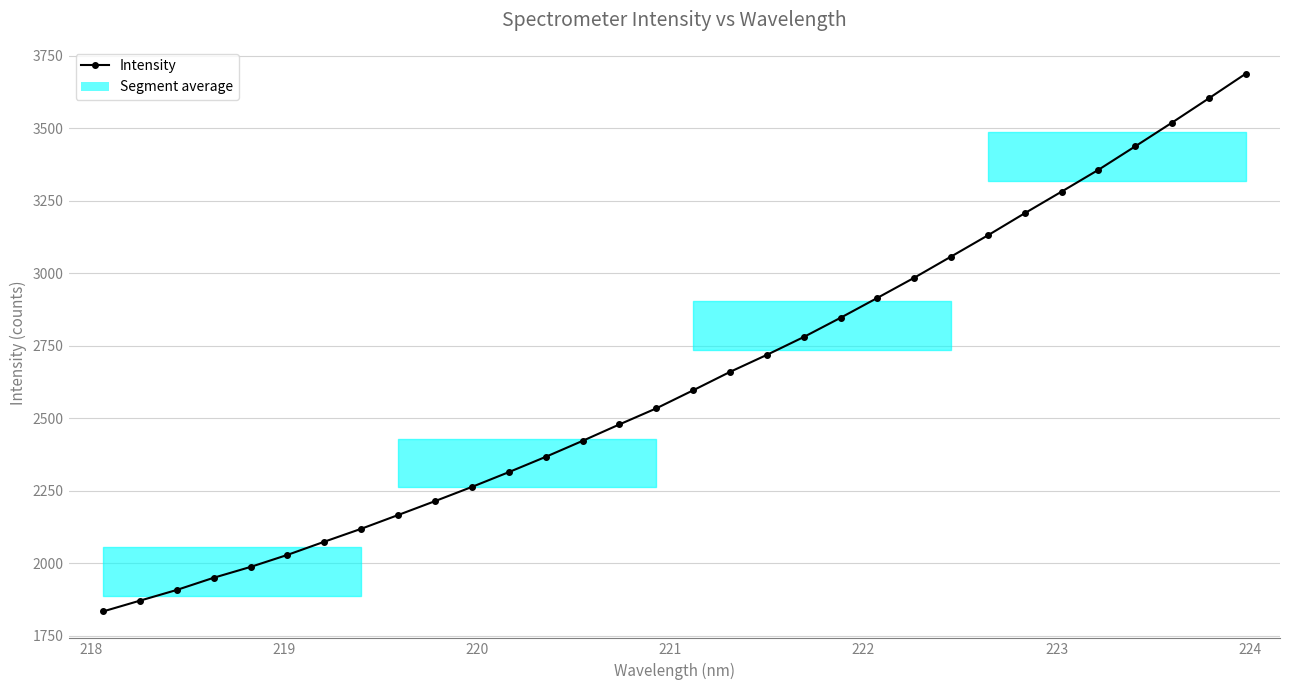

True or false: the data has more than 2 interior local peaks.

False